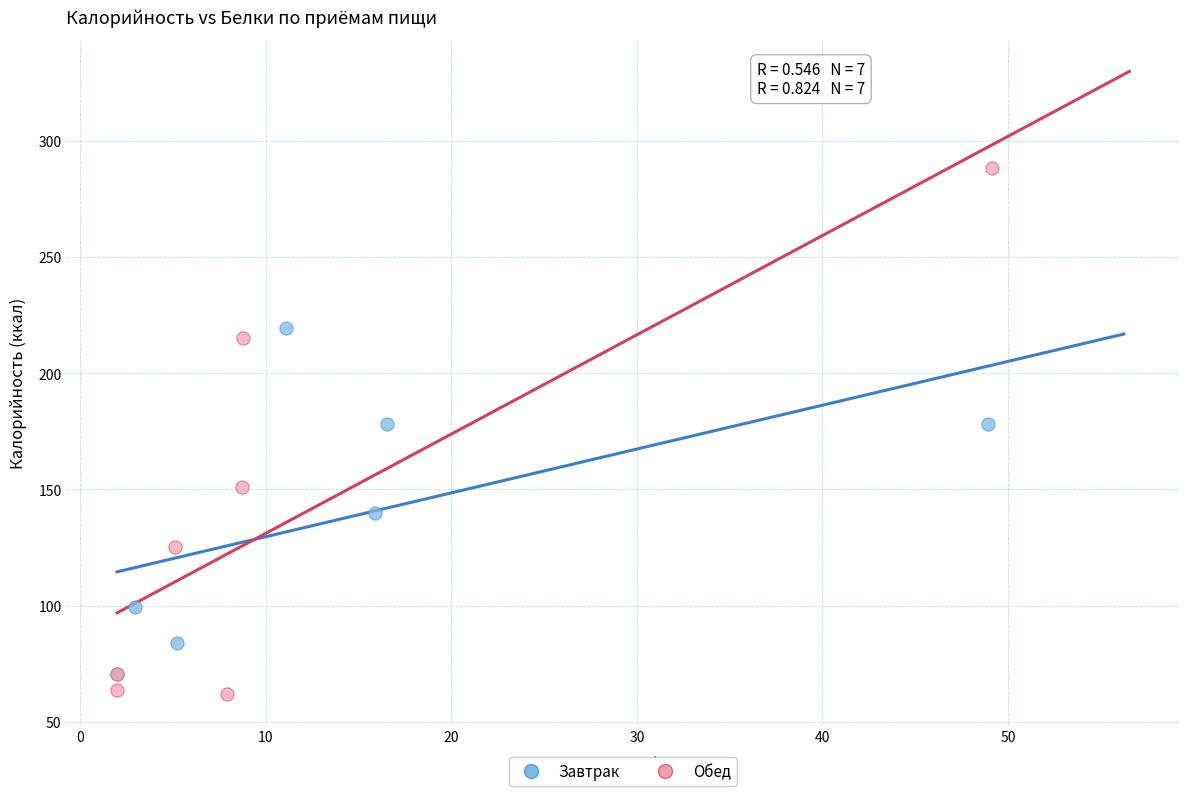

What are all the series names shown in the legend?

Завтрак, Обед